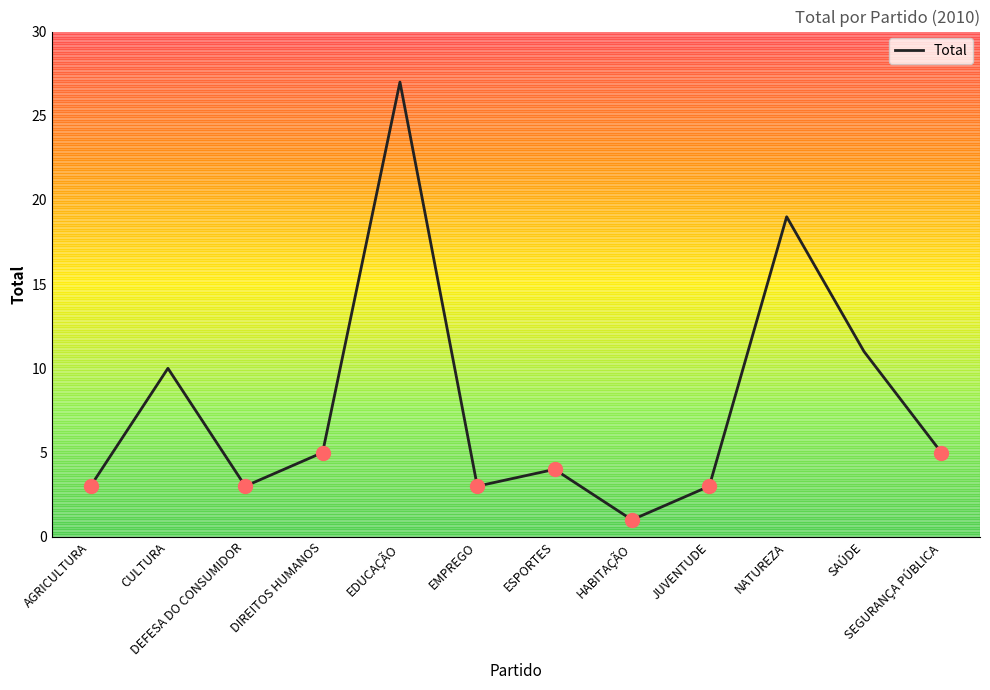

Which has a higher value, ESPORTES or JUVENTUDE?

ESPORTES